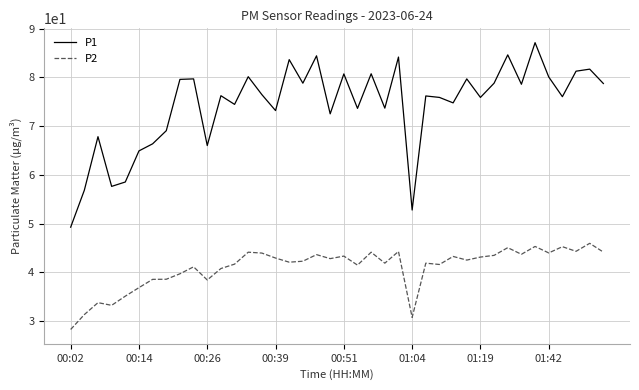

True or false: P1 and P2 intersect in this chart.

False